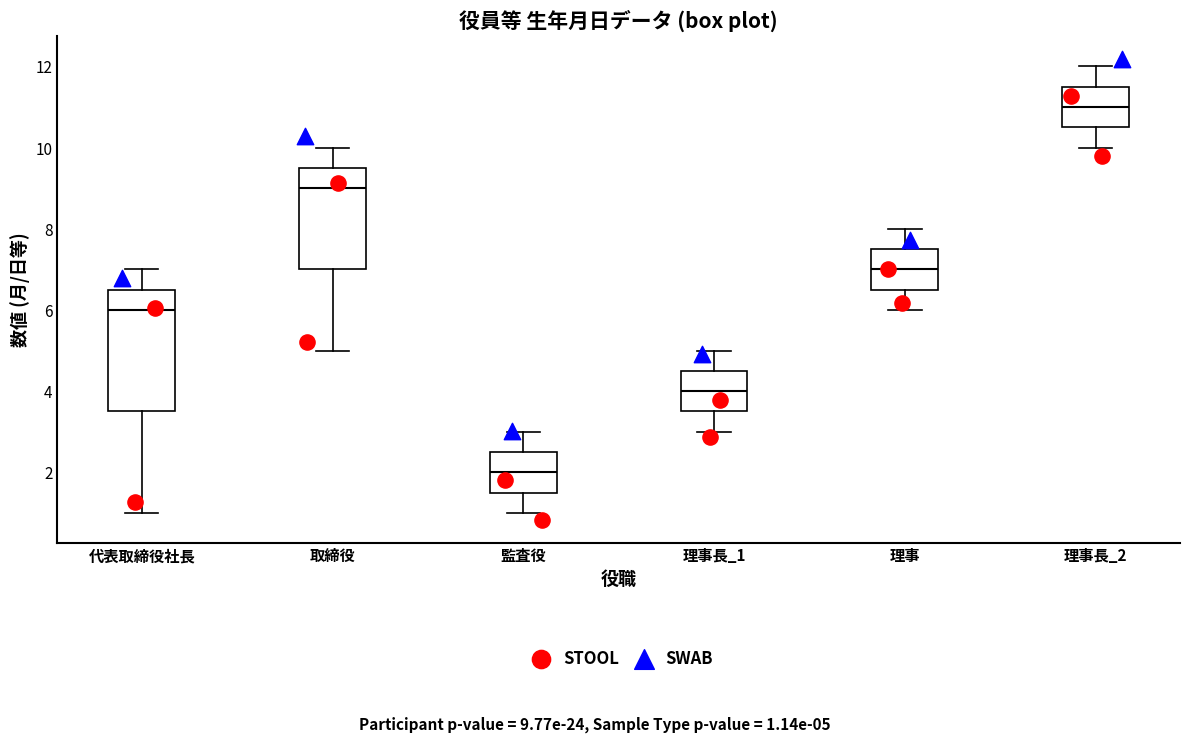

Which box has the lowest median line?

監査役